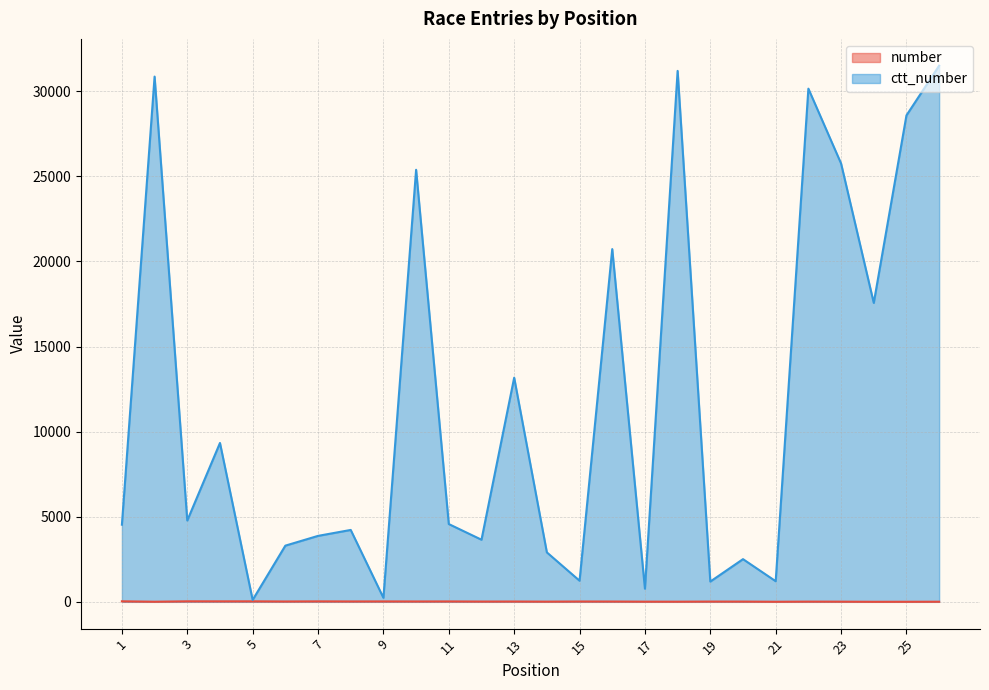

True or false: ctt_number and number intersect in this chart.

False